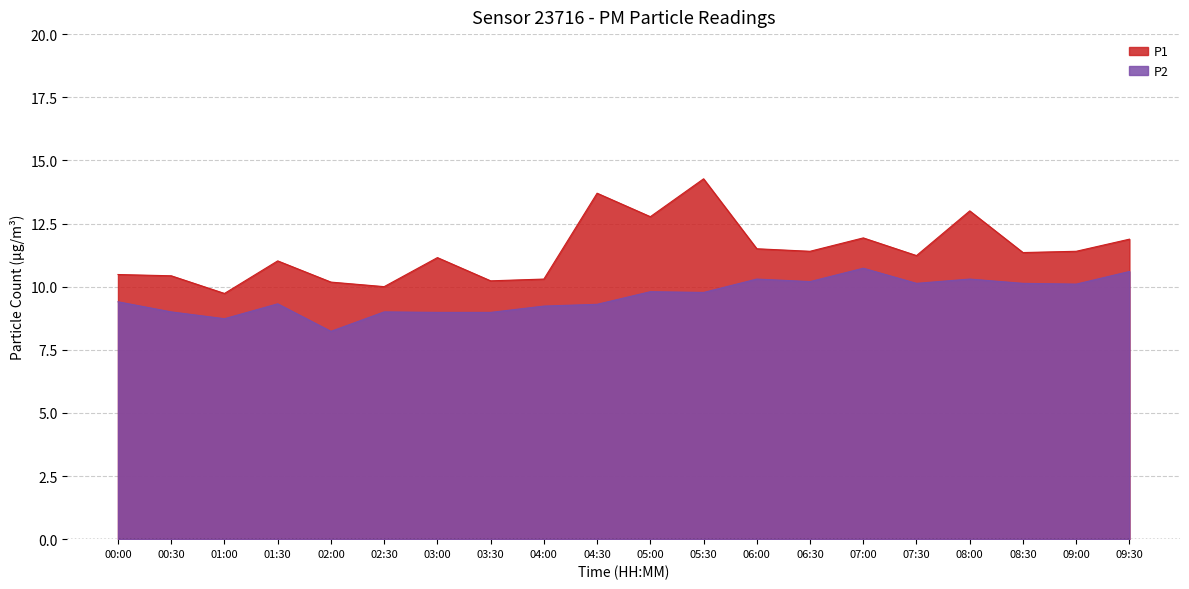

Reading right to left, extract all data points from this chart.

P1: 09:30=11.9	09:00=11.4	08:30=11.3	08:00=13.0	07:30=11.2	07:00=11.9	06:30=11.4	06:00=11.5	05:30=14.3	05:00=12.8	04:30=13.7	04:00=10.3	03:30=10.2	03:00=11.2	02:30=10.0	02:00=10.2	01:30=11.0	01:00=9.7	00:30=10.4	00:00=10.5
P2: 09:30=10.6	09:00=10.1	08:30=10.1	08:00=10.3	07:30=10.1	07:00=10.7	06:30=10.2	06:00=10.3	05:30=9.8	05:00=9.8	04:30=9.3	04:00=9.2	03:30=9.0	03:00=9.0	02:30=9.0	02:00=8.2	01:30=9.3	01:00=8.7	00:30=9.0	00:00=9.4